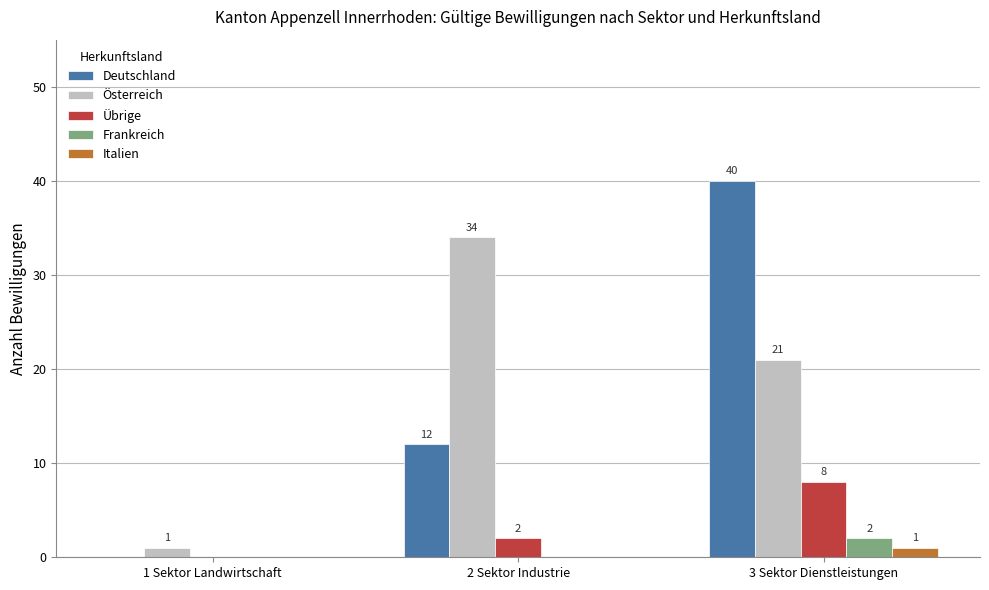

Are the bars horizontal?

No